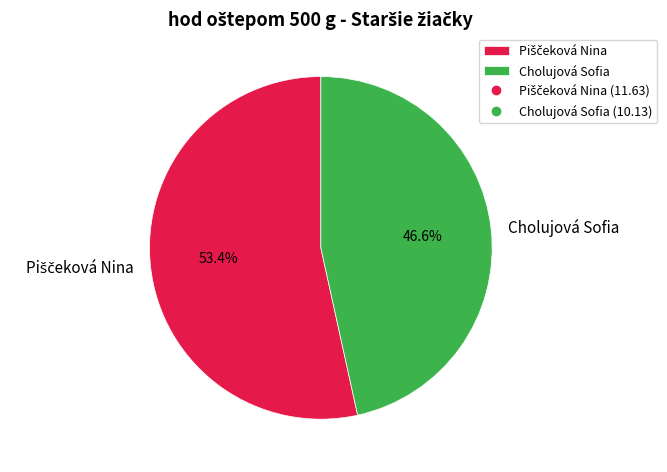

To the nearest percent, what percentage of the pie is Cholujová Sofia?

47%